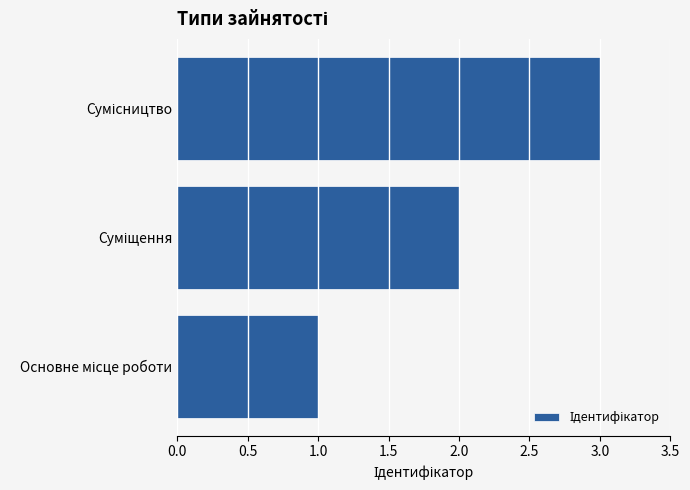

How many bars are there in total?

3